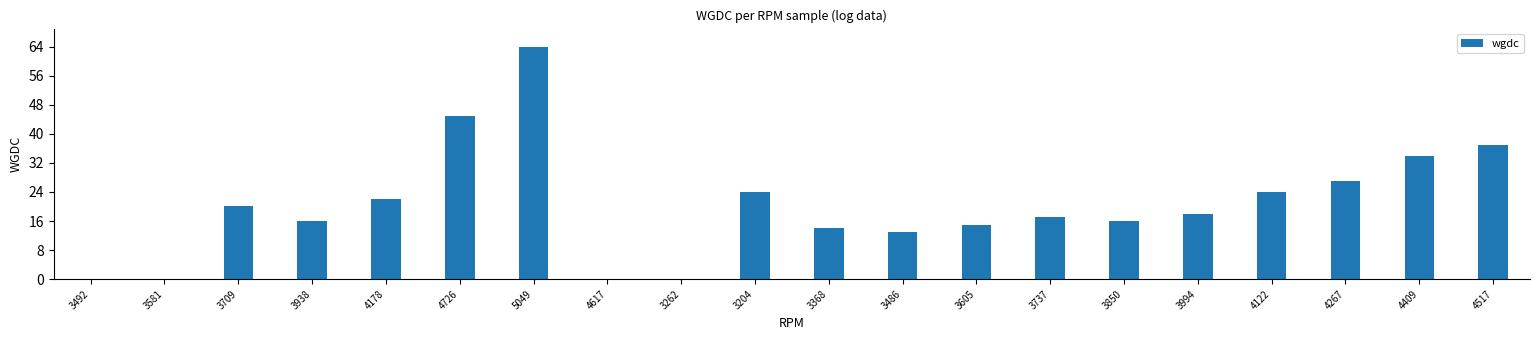

True or false: the data shows 5 at 3709.

False